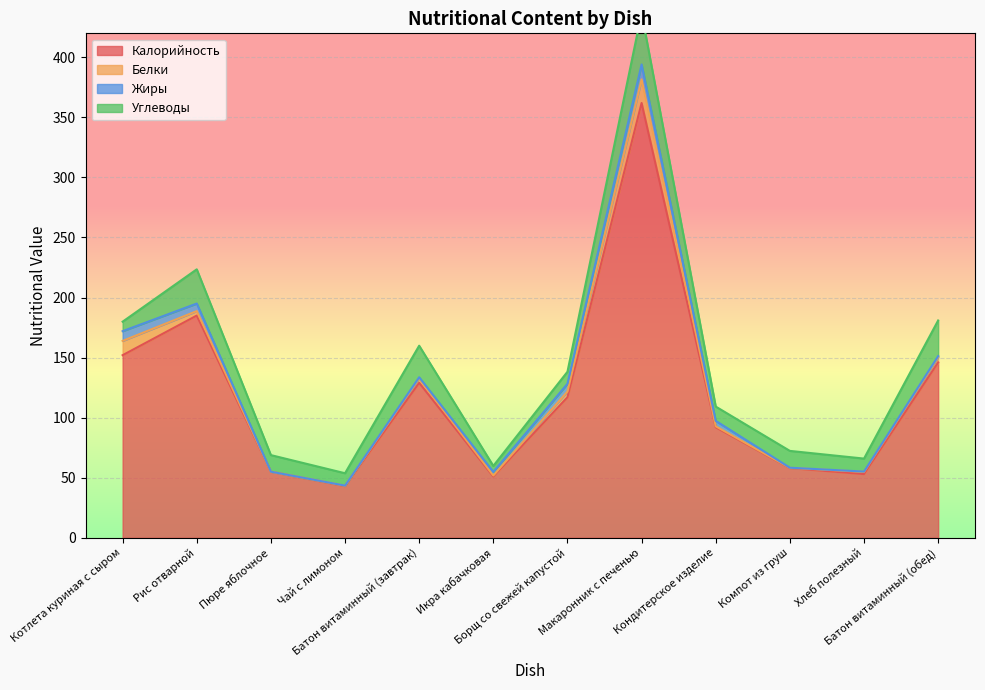

What is the value of the Жиры point at the 9th from the left?

4.5